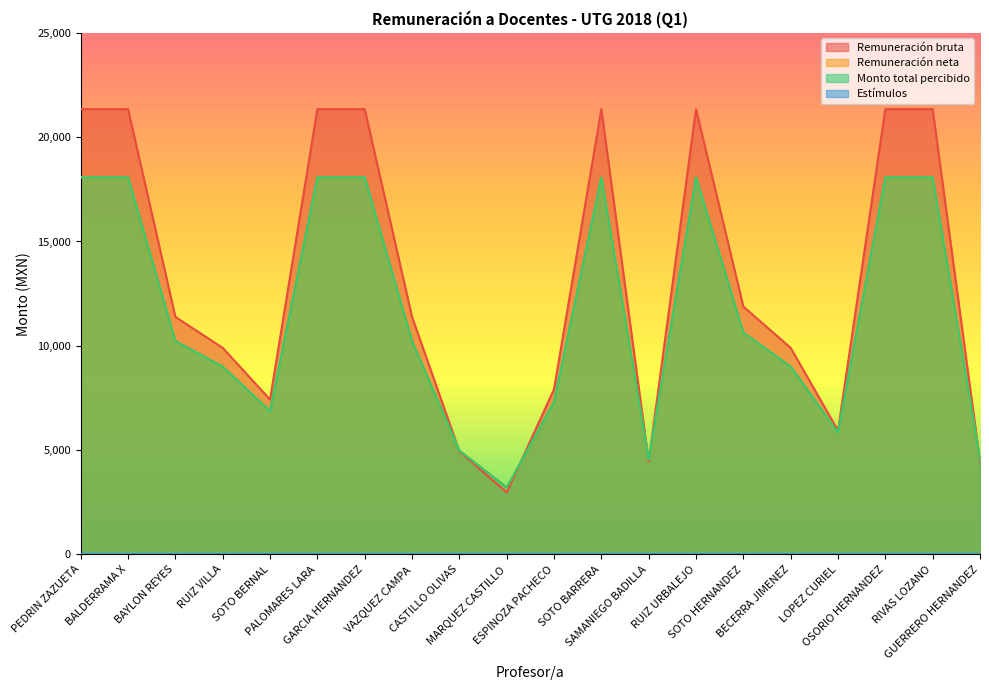

Reading left to right, extract all data points from this chart.

Remuneración bruta: PEDRIN ZAZUETA=21342.5	BALDERRAMA X=21342.5	BAYLON REYES=11385.0	RUIZ VILLA=9900.0	SOTO BERNAL=7425.0	PALOMARES LARA=21342.5	GARCIA HERNANDEZ=21342.5	VAZQUEZ CAMPA=11385.0	CASTILLO OLIVAS=4950.0	MARQUEZ CASTILLO=2970.0	ESPINOZA PACHECO=7920.0	SOTO BARRERA=21342.5	SAMANIEGO BADILLA=4455.0	RUIZ URBALEJO=21342.5	SOTO HERNANDEZ=11880.0	BECERRA JIMENEZ=9900.0	LOPEZ CURIEL=5940.0	OSORIO HERNANDEZ=21342.5	RIVAS LOZANO=21342.5	GUERRERO HERNANDEZ=4455.0
Remuneración neta: PEDRIN ZAZUETA=18077.2	BALDERRAMA X=18077.2	BAYLON REYES=10225.1	RUIZ VILLA=9003.7	SOTO BERNAL=6863.1	PALOMARES LARA=18077.2	GARCIA HERNANDEZ=18077.2	VAZQUEZ CAMPA=10225.1	CASTILLO OLIVAS=4982.2	MARQUEZ CASTILLO=3212.5	ESPINOZA PACHECO=7304.2	SOTO BARRERA=18077.2	SAMANIEGO BADILLA=4550.0	RUIZ URBALEJO=18077.2	SOTO HERNANDEZ=10631.4	BECERRA JIMENEZ=9003.7	LOPEZ CURIEL=5834.3	OSORIO HERNANDEZ=18077.2	RIVAS LOZANO=18077.2	GUERRERO HERNANDEZ=4550.0
Monto total percibido: PEDRIN ZAZUETA=18077.2	BALDERRAMA X=18077.2	BAYLON REYES=10225.1	RUIZ VILLA=9003.7	SOTO BERNAL=6863.1	PALOMARES LARA=18077.2	GARCIA HERNANDEZ=18077.2	VAZQUEZ CAMPA=10225.1	CASTILLO OLIVAS=4982.2	MARQUEZ CASTILLO=3212.5	ESPINOZA PACHECO=7304.2	SOTO BARRERA=18077.2	SAMANIEGO BADILLA=4550.0	RUIZ URBALEJO=18077.2	SOTO HERNANDEZ=10631.4	BECERRA JIMENEZ=9003.7	LOPEZ CURIEL=5834.3	OSORIO HERNANDEZ=18077.2	RIVAS LOZANO=18077.2	GUERRERO HERNANDEZ=4550.0